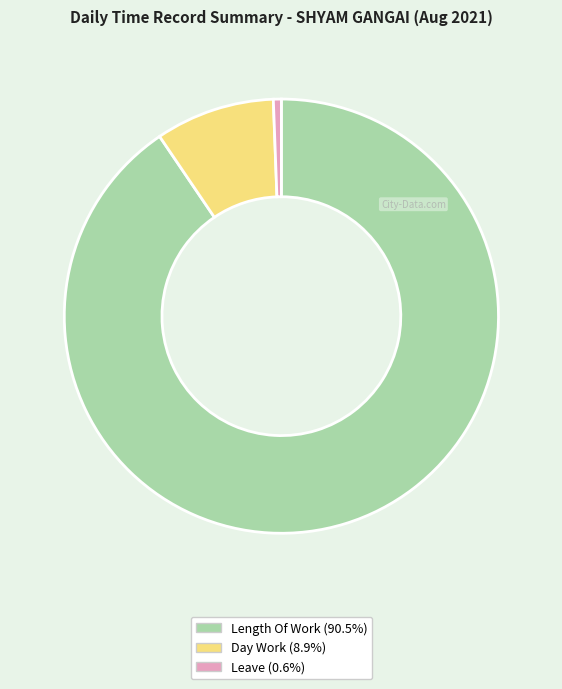

Is there any slice that represents more than half of the pie?

Yes